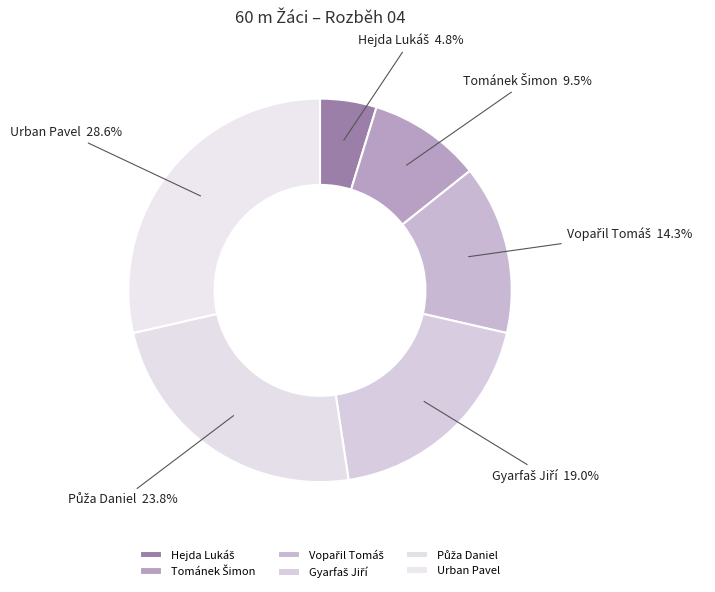

To the nearest percent, what is the difference between the largest and smallest slice percentages?

24%